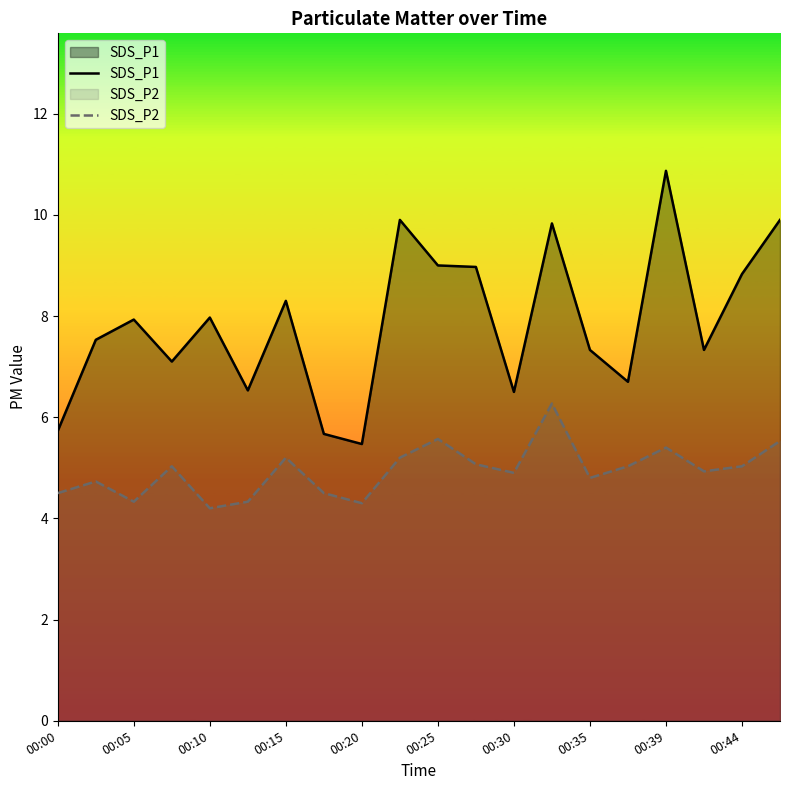

True or false: SDS_P2 has a value of 4.8 at 00:35.

True